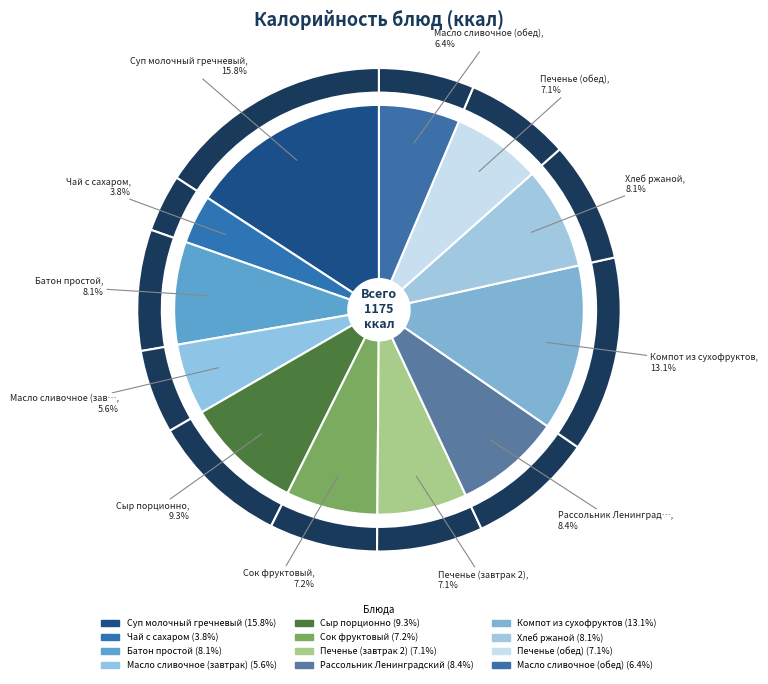

To the nearest percent, what is the difference between the Печенье (завтрак 2) and Батон простой slice percentages?

1%